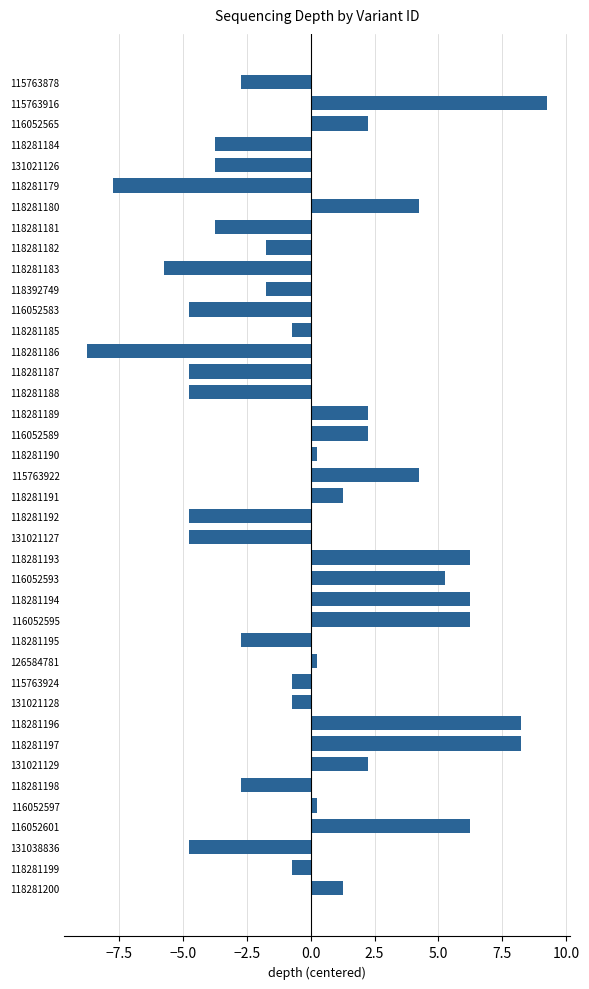

What is the label of the 8th bar from the bottom?

118281197